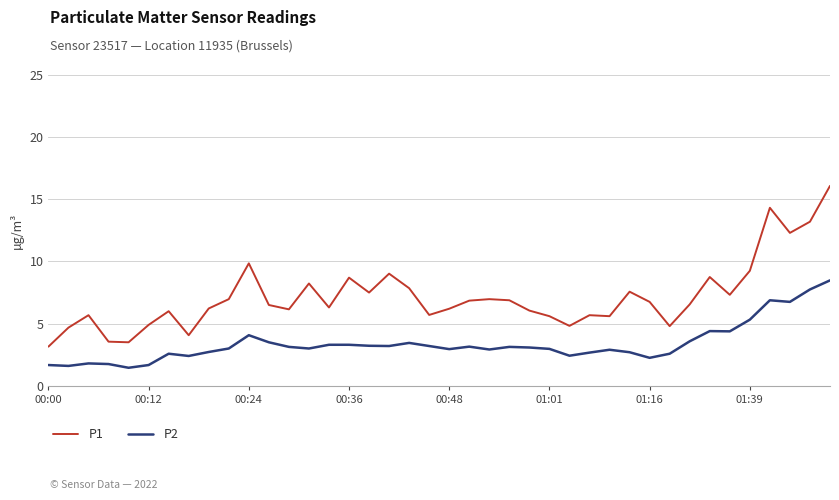

At how many categories does at least one series exceed 8?

10